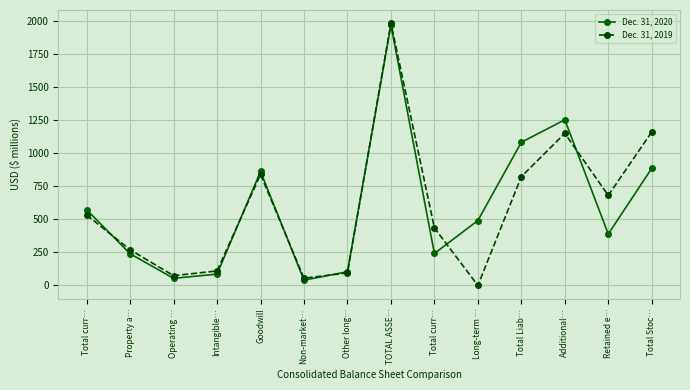

Reading left to right, transcribe all the data shown in this chart.

Dec. 31, 2020: 573	240	54	86	862	40	104	1969	242	491	1083	1253	389	886
Dec. 31, 2019: 533	270	74	110	840	55	95	1984	435	0	823	1150	681	1161